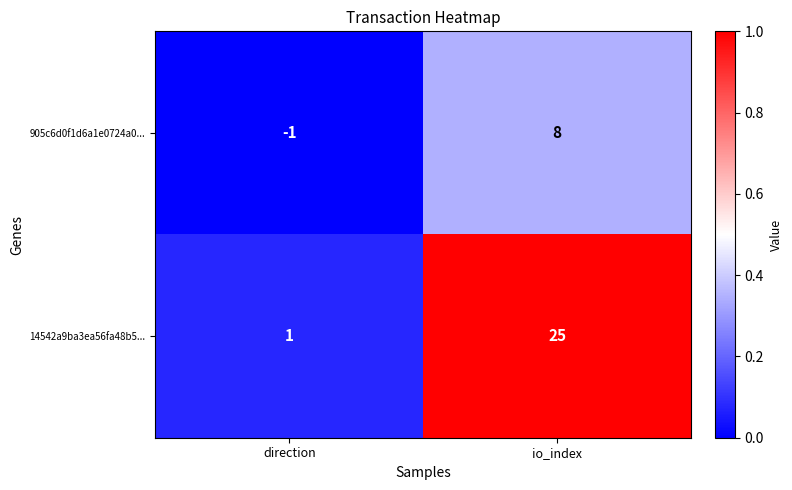

What is the difference between the maximum and minimum values in the 905c6d0f1d6a1e0724a0... series?

9